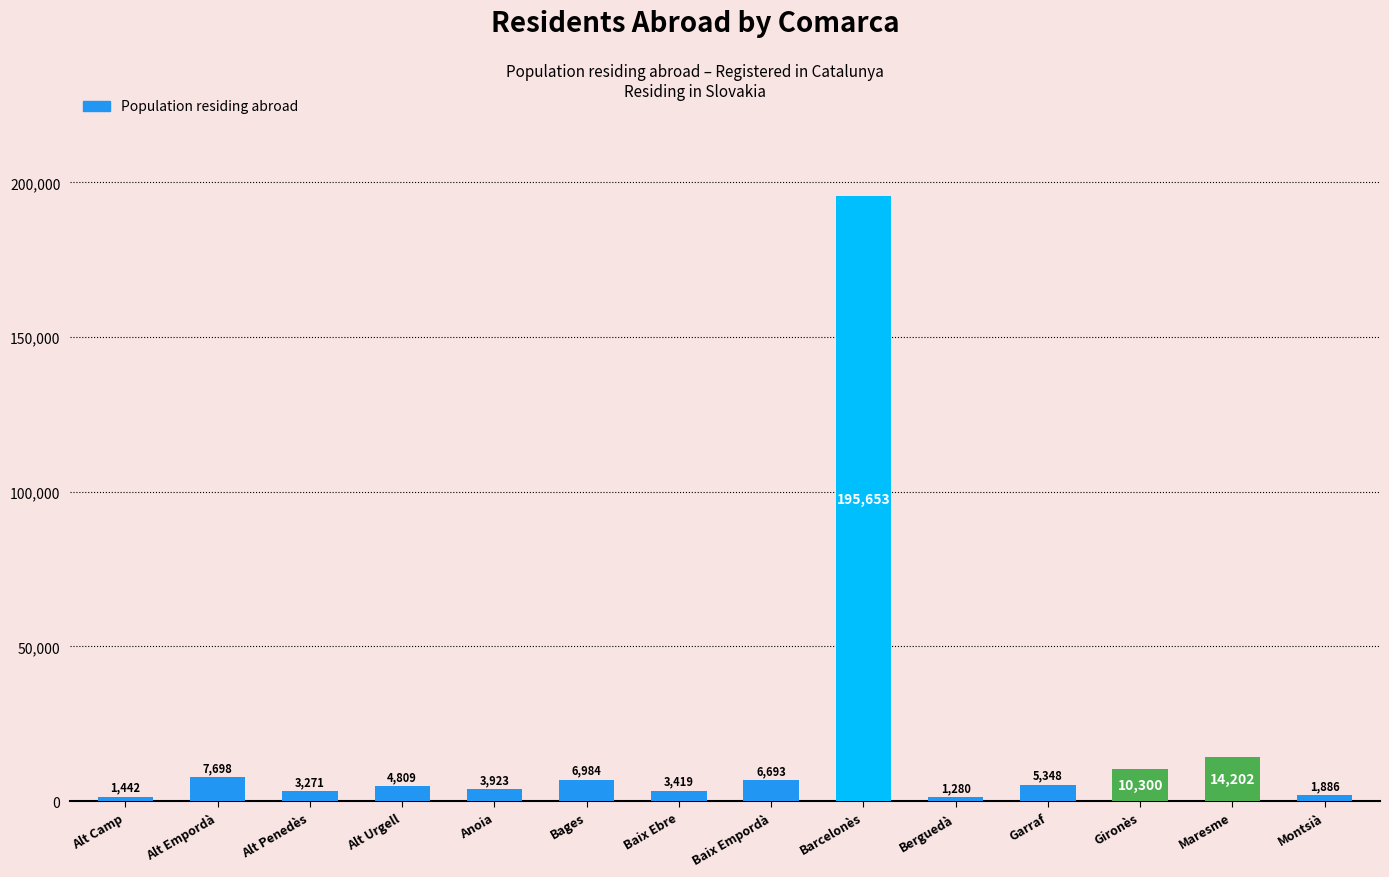

What is the difference between the second highest and second lowest values?

12760